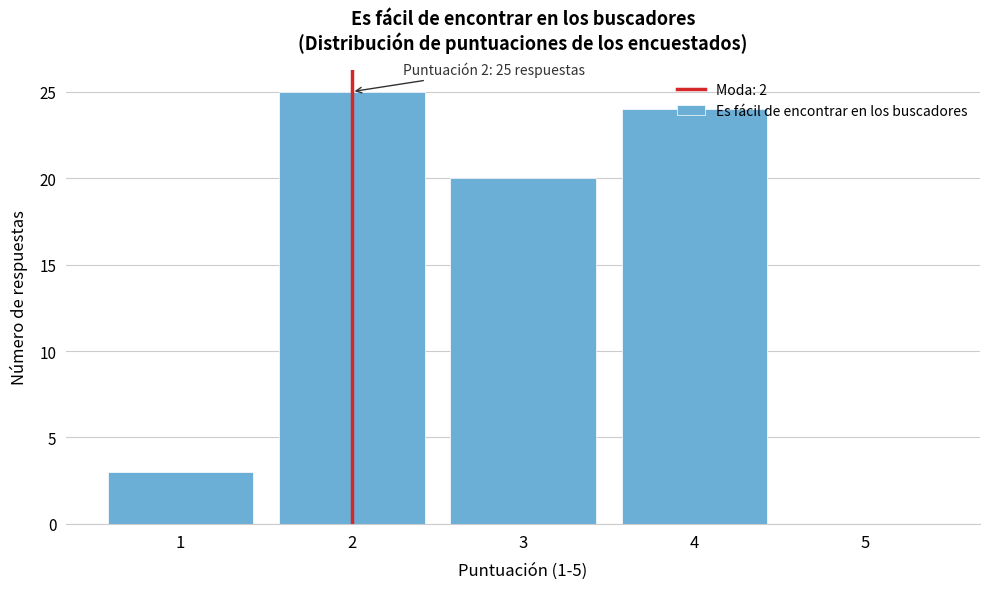

What is the change in value from 1 to 3?

+17